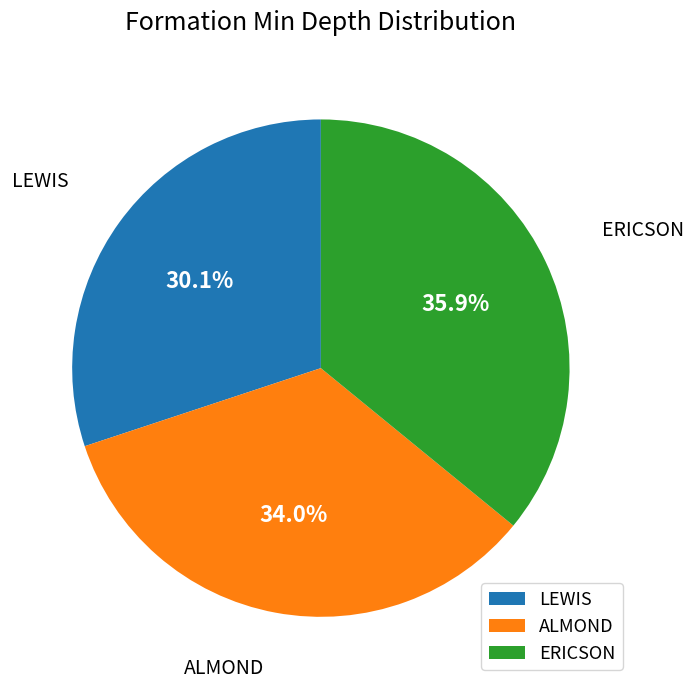

Between ERICSON and ALMOND, which is larger?

ERICSON